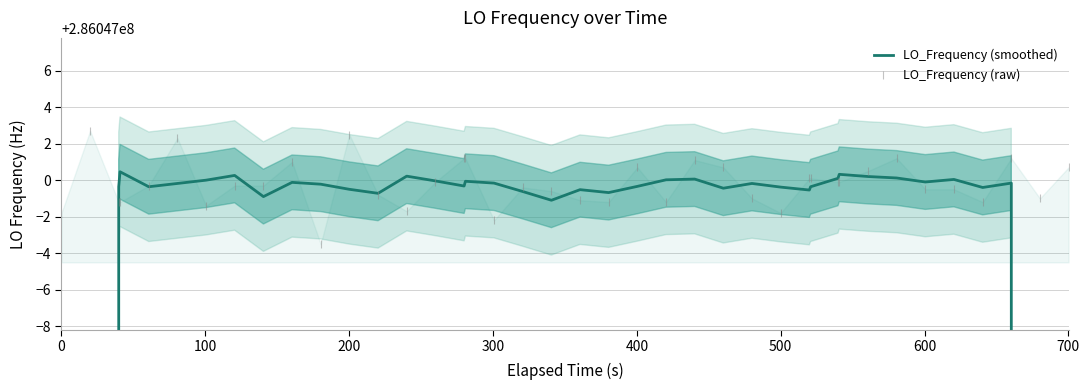

Reading right to left, extract all data points from this chart.

LO_Frequency (smoothed): 171628200.2	228837599.9	286046999.8	286046999.6	286047000.0	286046999.9	286047000.1	286047000.2	286047000.3	286047000.1	286046999.6	286046999.5	286046999.6	286046999.8	286046999.6	286047000.1	286047000.0	286046999.7	286046999.3	286046999.5	286046998.9	286046999.4	286046999.8	286046999.9	286046999.7	286047000.0	286047000.2	286046999.3	286046999.5	286046999.8	286046999.9	286046999.1	286047000.3	286047000.0	286046999.8	286046999.6	286047000.5	286046999.6	228837599.7	171628199.9
LO_Frequency (raw): 286047000.7	286046999.0	286047001.2	286046998.8	286046999.5	286046999.5	286047001.2	286047000.5	286046999.9	286046999.9	286047000.1	286047000.1	286046998.2	286046999.0	286047000.7	286047001.1	286046998.8	286047000.7	286046998.8	286046998.9	286046999.4	286046999.6	286046997.8	286047001.2	286047001.2	286046999.9	286046998.3	286046999.2	286047002.5	286046996.5	286047001.0	286046999.7	286046999.7	286046998.6	286047002.3	286046999.7	286046998.8	286046998.8	286047002.7	286046998.2